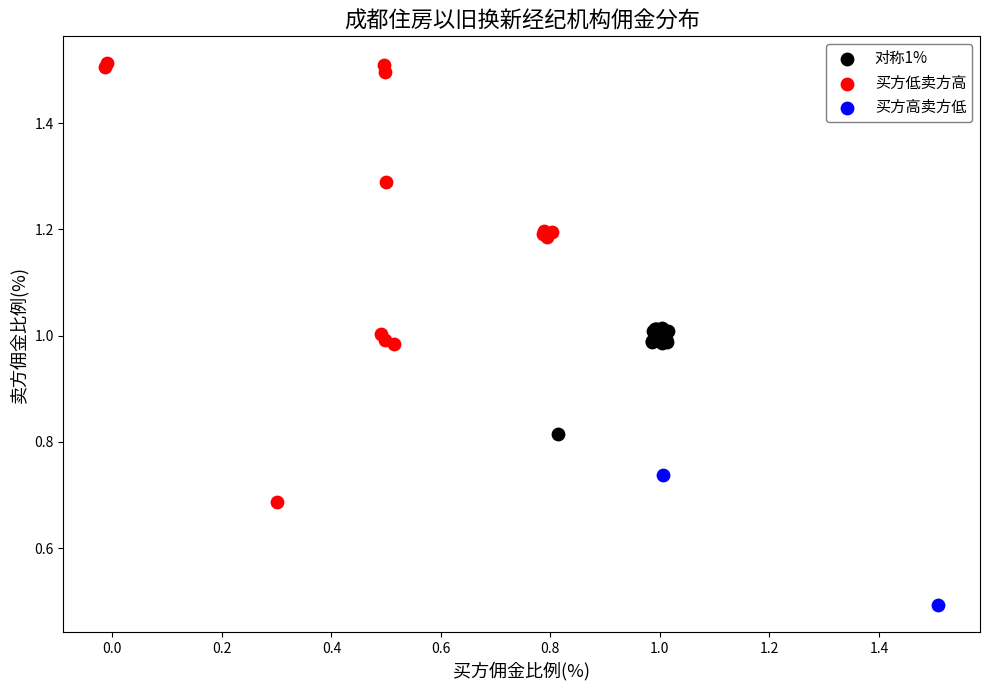

What are all the series names shown in the legend?

对称1%, 买方低卖方高, 买方高卖方低